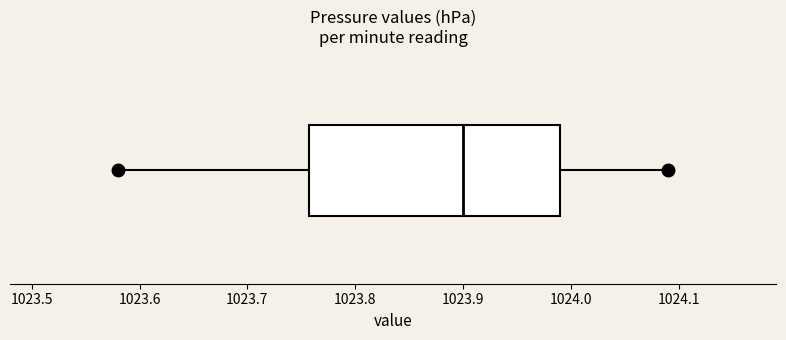

Read this box plot against the x-axis: the position of the median line, the range covered by the box, and the ends of both whiskers. The values are not printed on the chart, so give them approximately, as read against the axis.

median 1023.90, box 1023.76 to 1023.99, whiskers 1023.58 to 1024.09